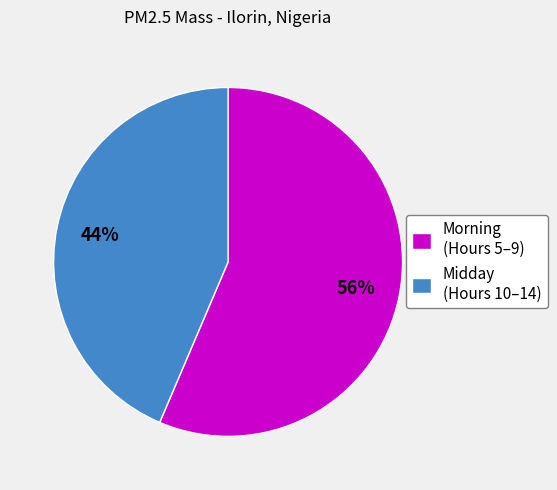

To the nearest percent, what percentage of the pie is Morning (Hours 5–9)?

56%